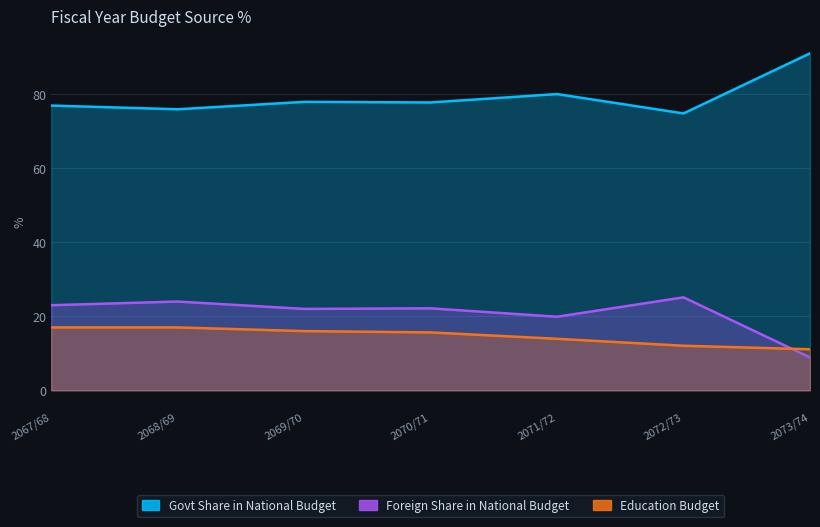

Count the number of data series in this chart.

3